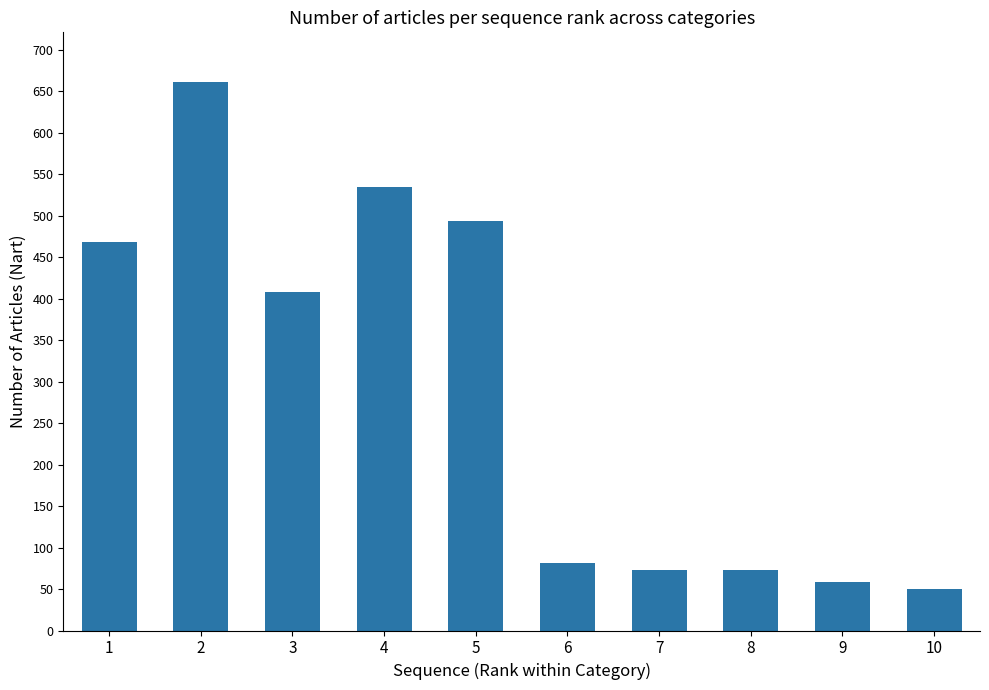

Reading left to right, extract all data points from this chart.

468	661	408	534	493	81	73	73	59	50